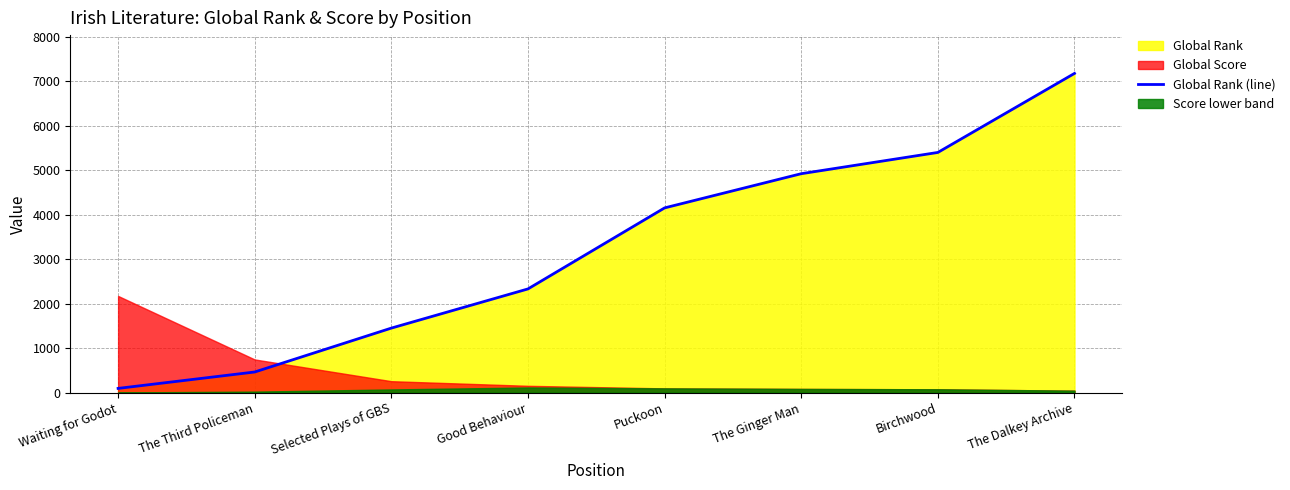

Reading left to right, extract all data points from this chart.

96	465	1452	2333	4155	4924	5402	7179